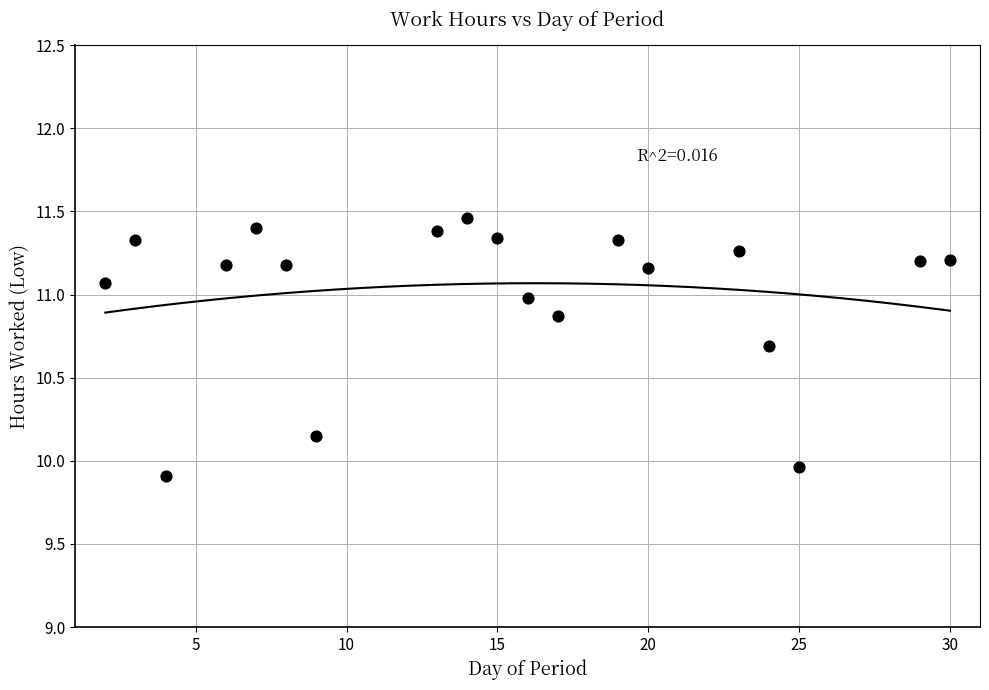

What is the range of X values (max minus min)?

28.0